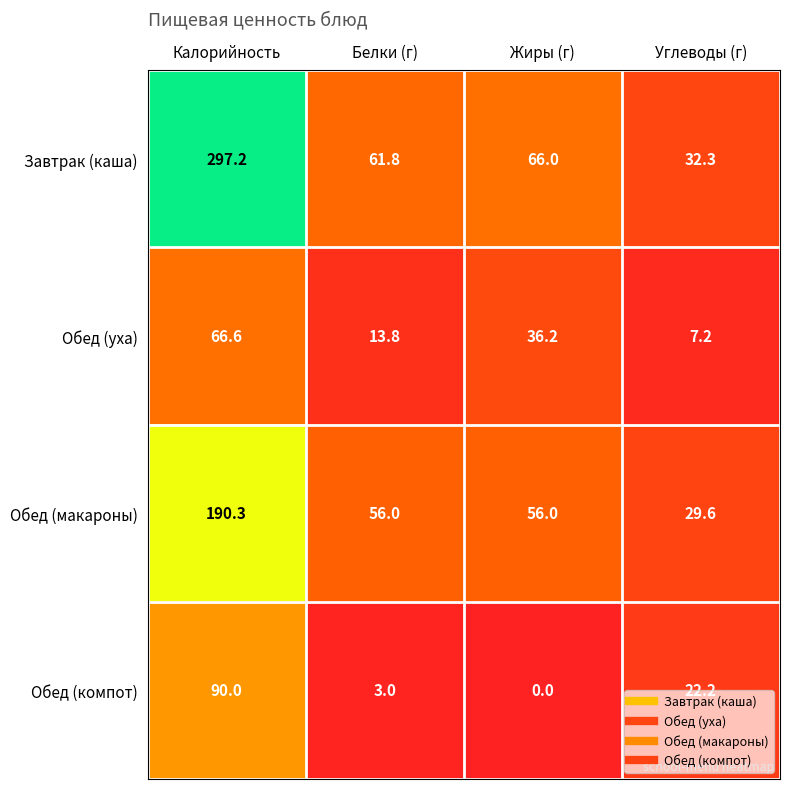

At which label does Обед (уха) first exceed 36?

Калорийность